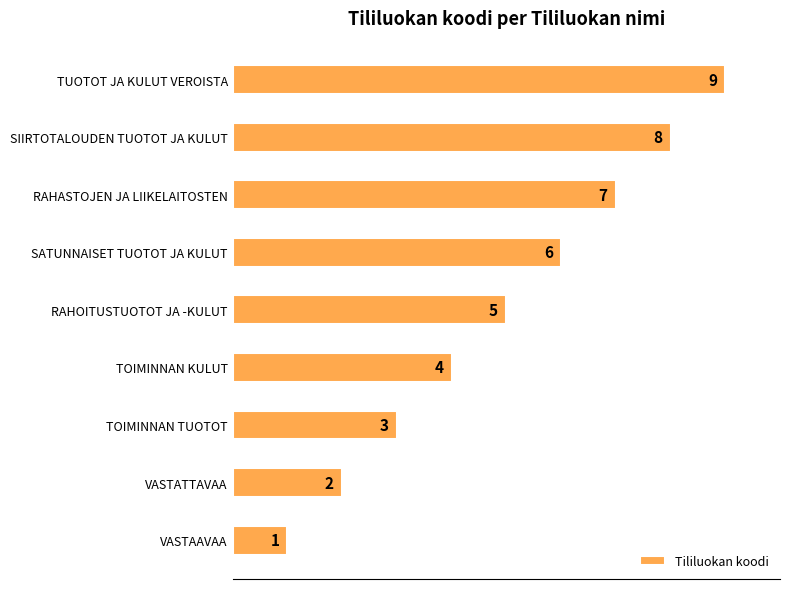

Which has a higher value, SIIRTOTALOUDEN TUOTOT JA KULUT or RAHASTOJEN JA LIIKELAITOSTEN?

SIIRTOTALOUDEN TUOTOT JA KULUT